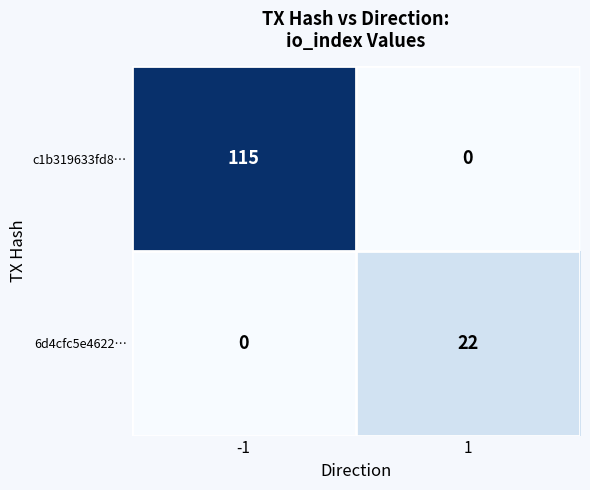

Rank the series by their average value, from lowest to highest.

6d4cfc5e4622…, c1b319633fd8…